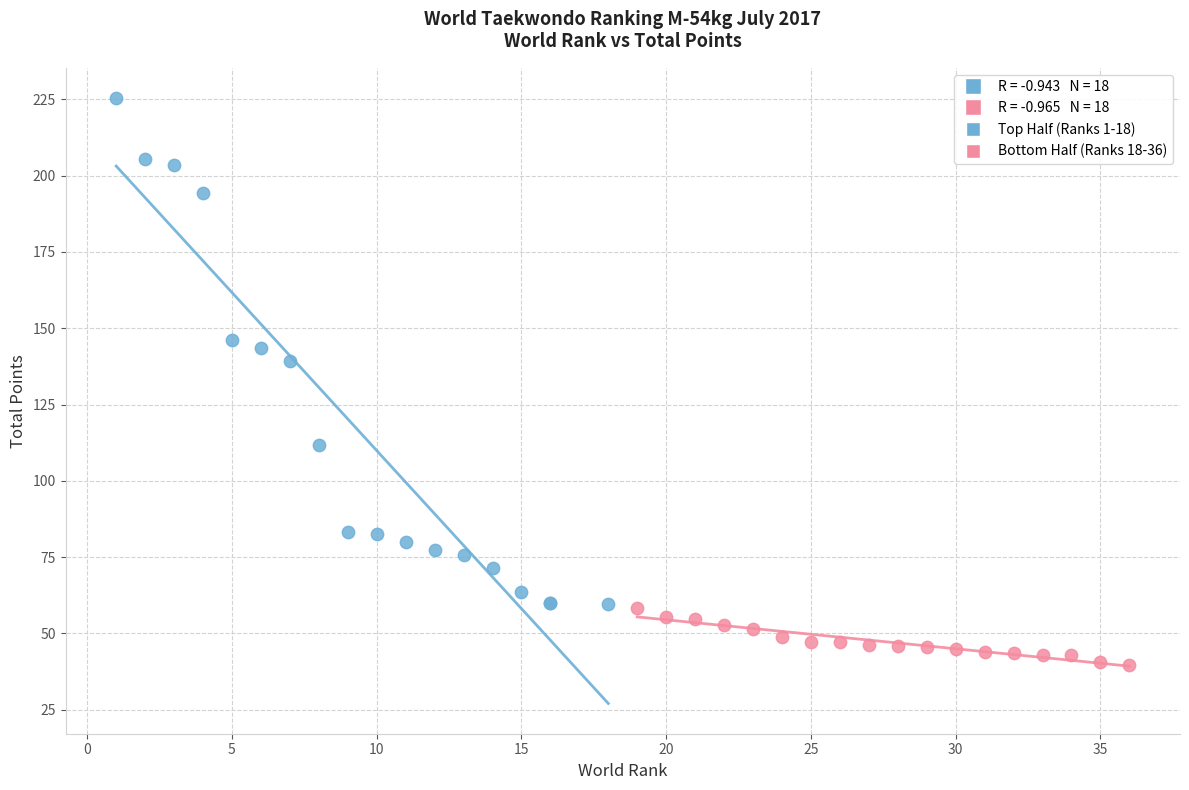

Which series reaches the minimum Y coordinate?

Bottom Half (Ranks 18-36)